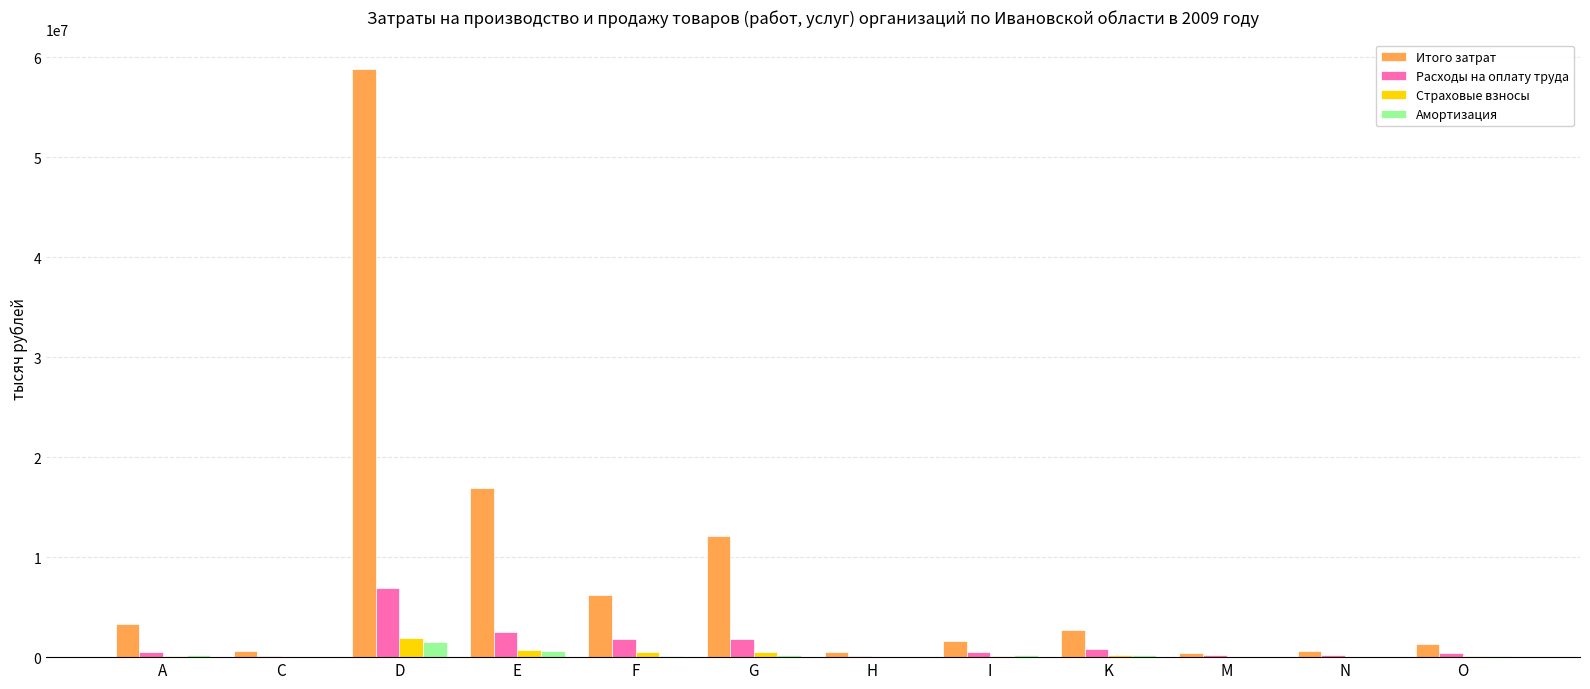

What is the sum of all Итого затрат values?

105235810.8